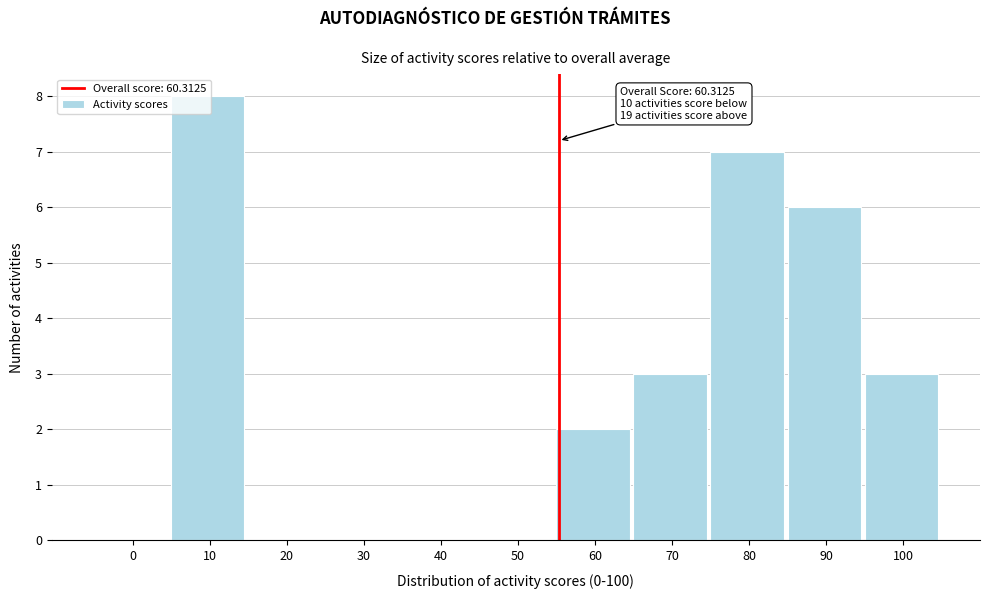

What is the sum of all values?

29